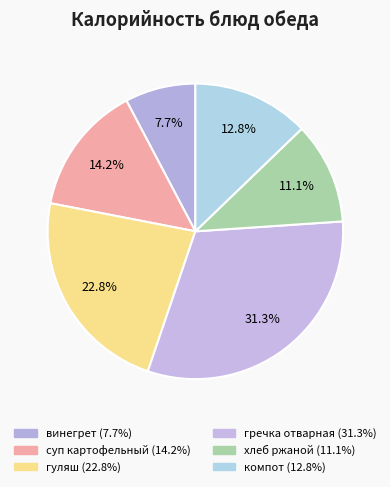

How many slices are in this pie chart?

6